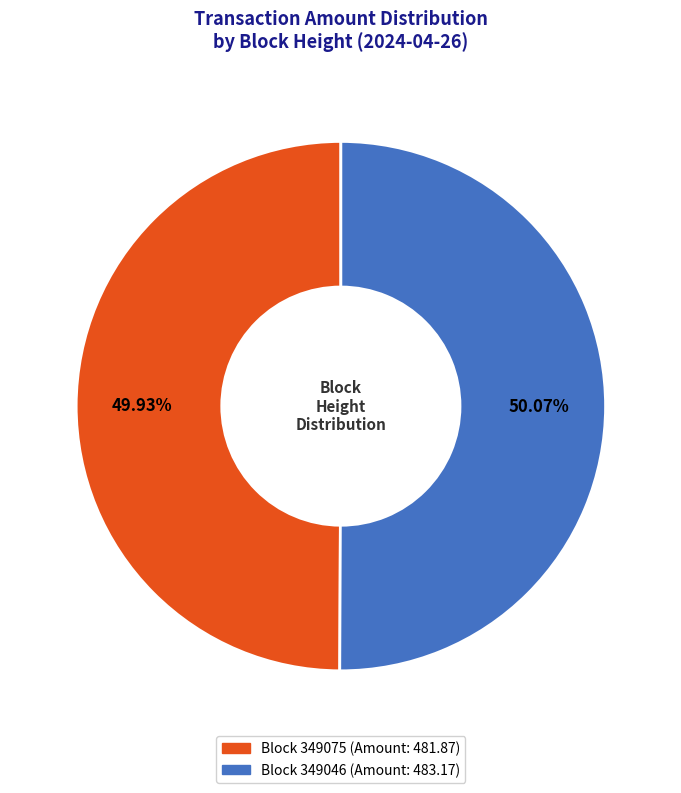

To the nearest percent, what is the difference between the largest and smallest slice percentages?

0%